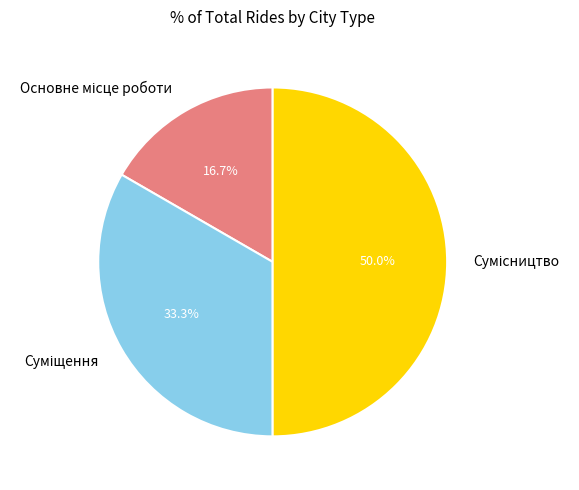

Does Сумісництво represent more than half of the total?

No